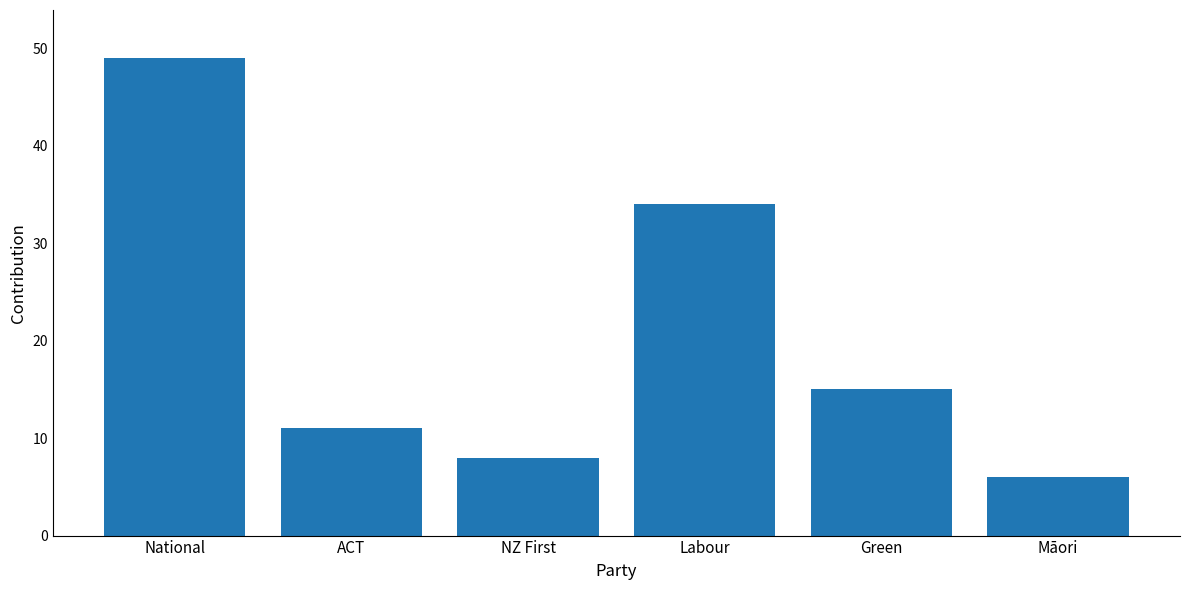

What is the label of the 5th bar from the right?

ACT